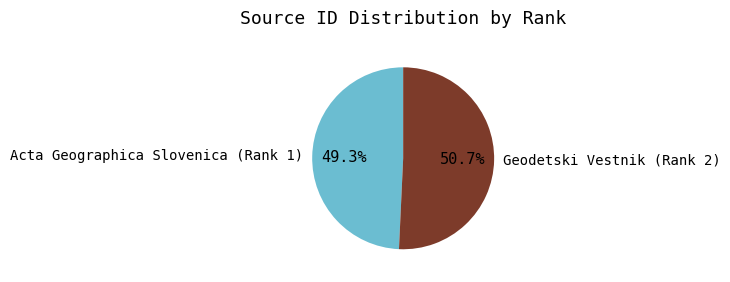

How many slices are in this pie chart?

2